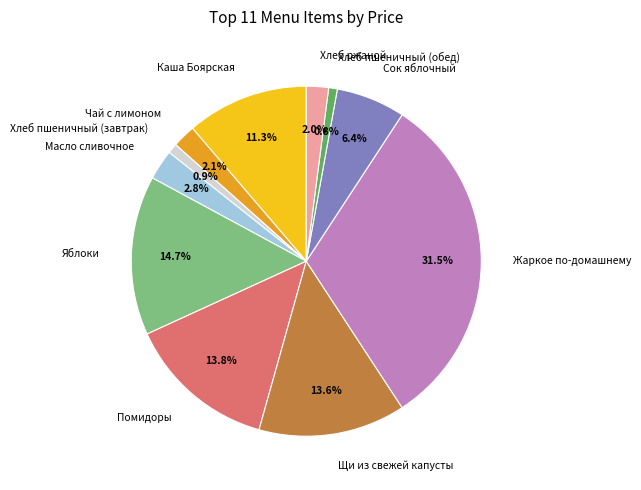

Between Яблоки and Хлеб пшеничный (обед), which is larger?

Яблоки